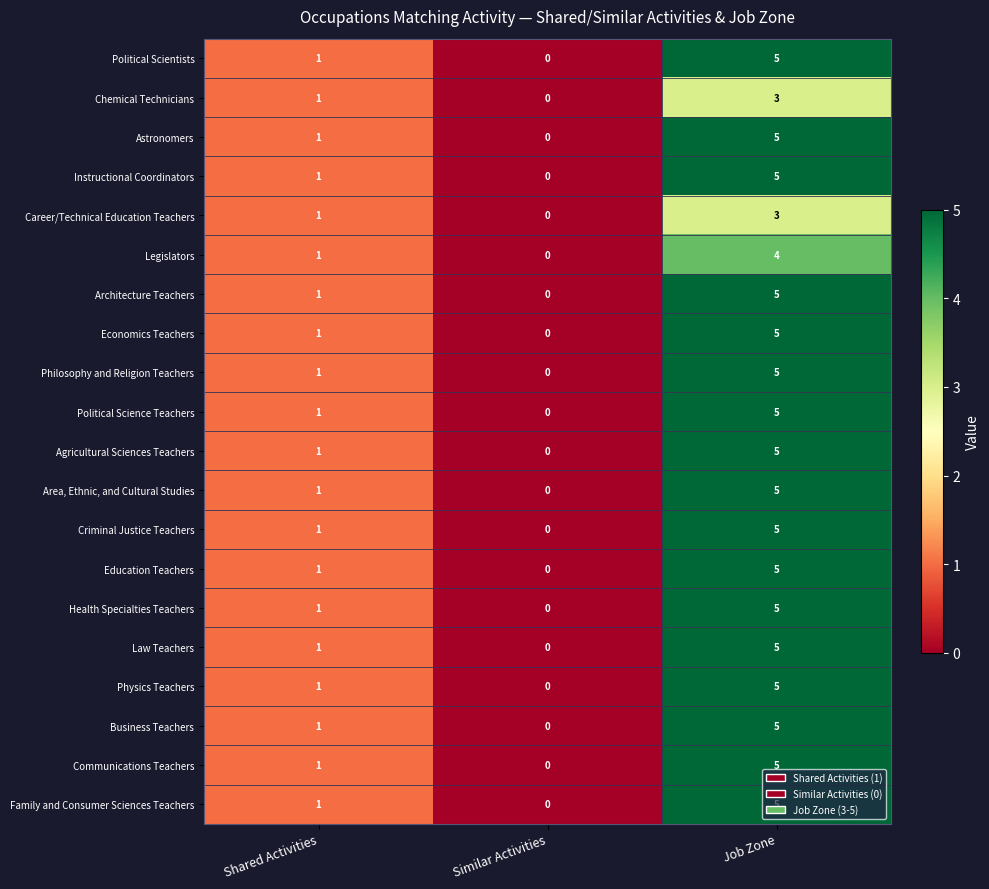

How many positive values does the Physics Teachers series have?

2